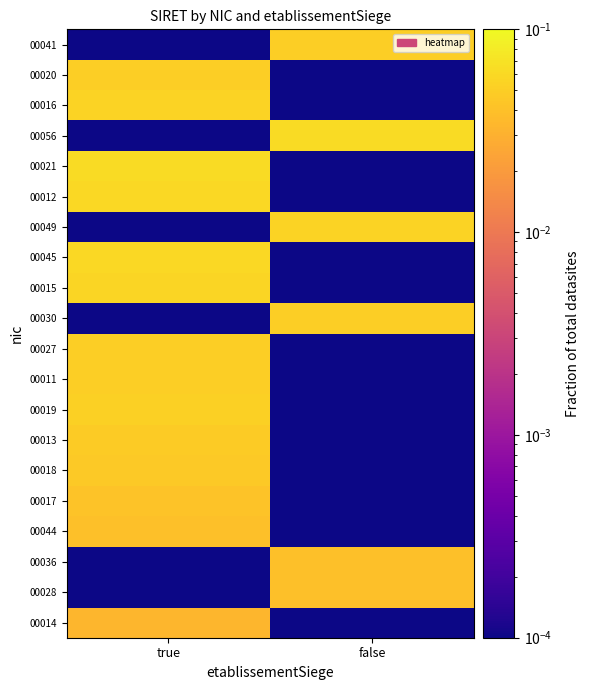

What is the difference between the highest and lowest values at true?

0.1